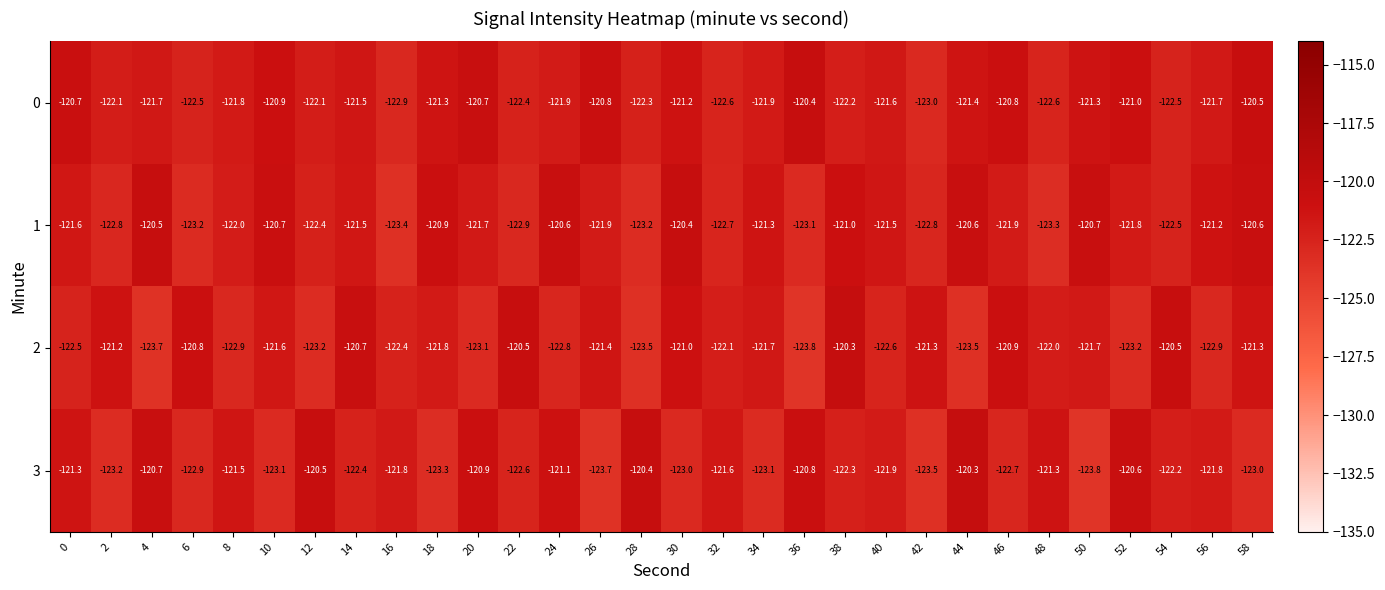

True or false: 0 has a value of -122.6 at 48.

True